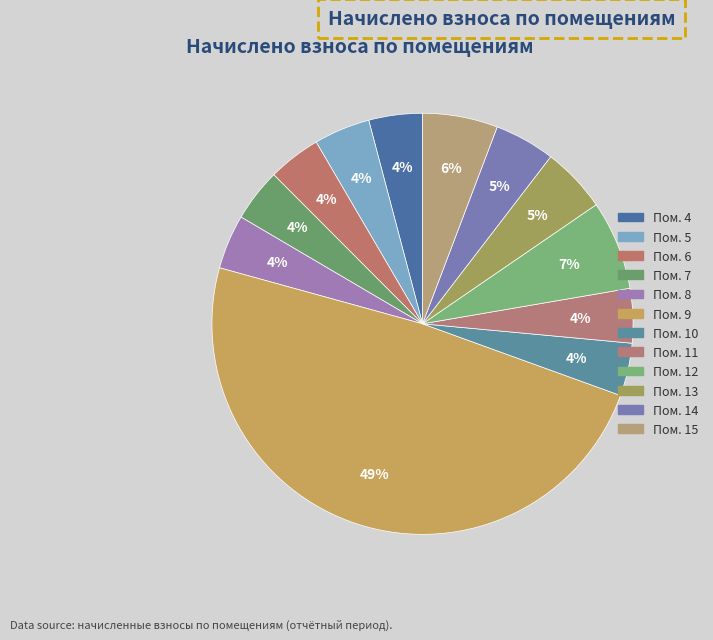

How many slices are in this pie chart?

12